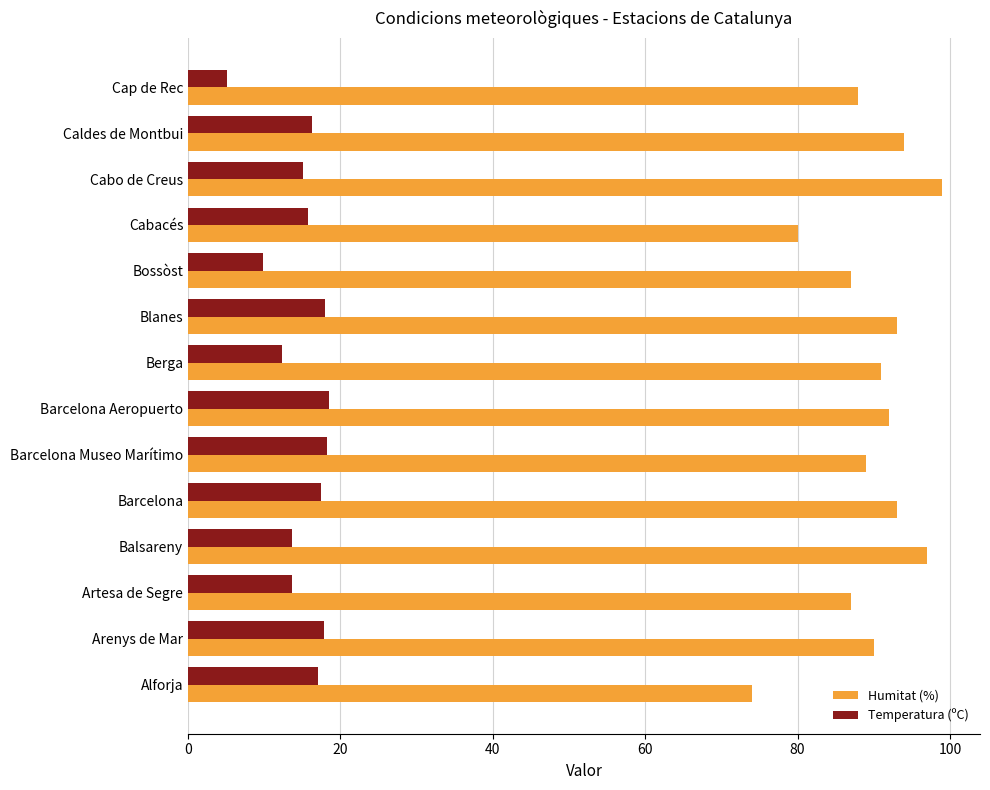

What are all the series names shown in the legend?

Humitat (%), Temperatura (ºC)